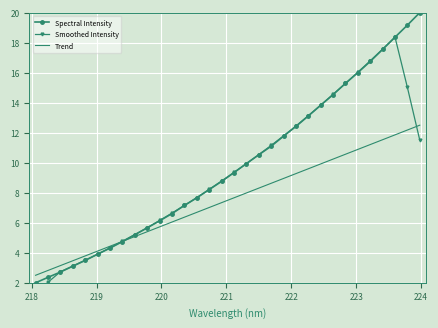

Which series has the widest spread of values?

Spectral Intensity